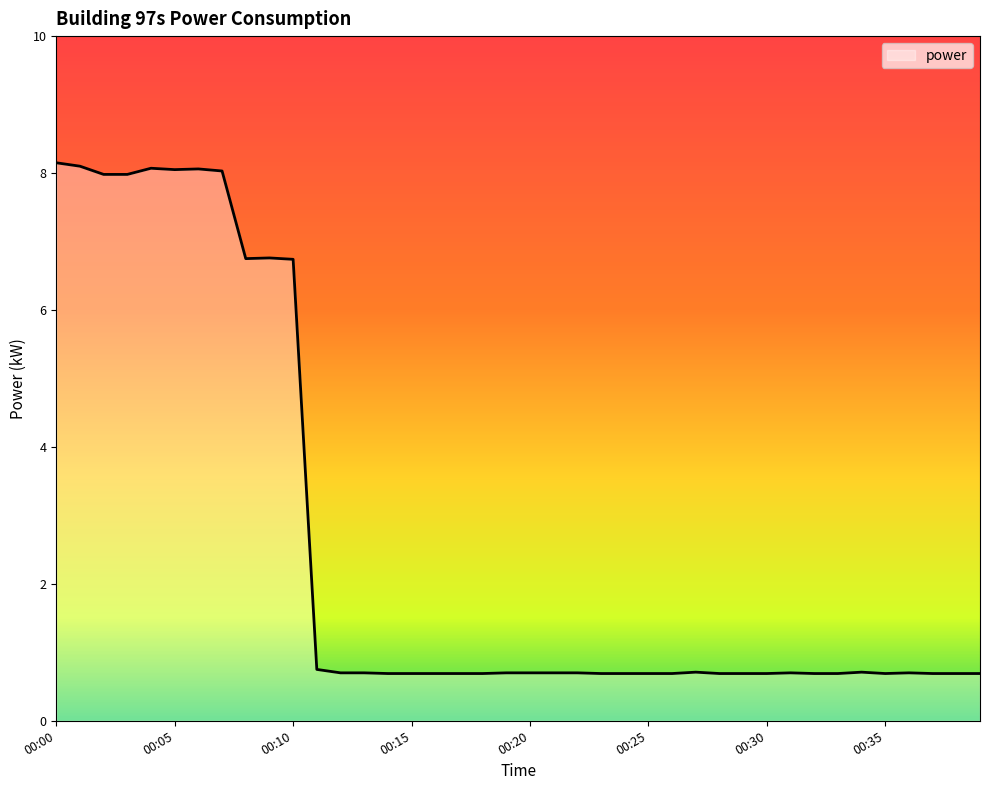

What is the smallest value displayed?

0.7